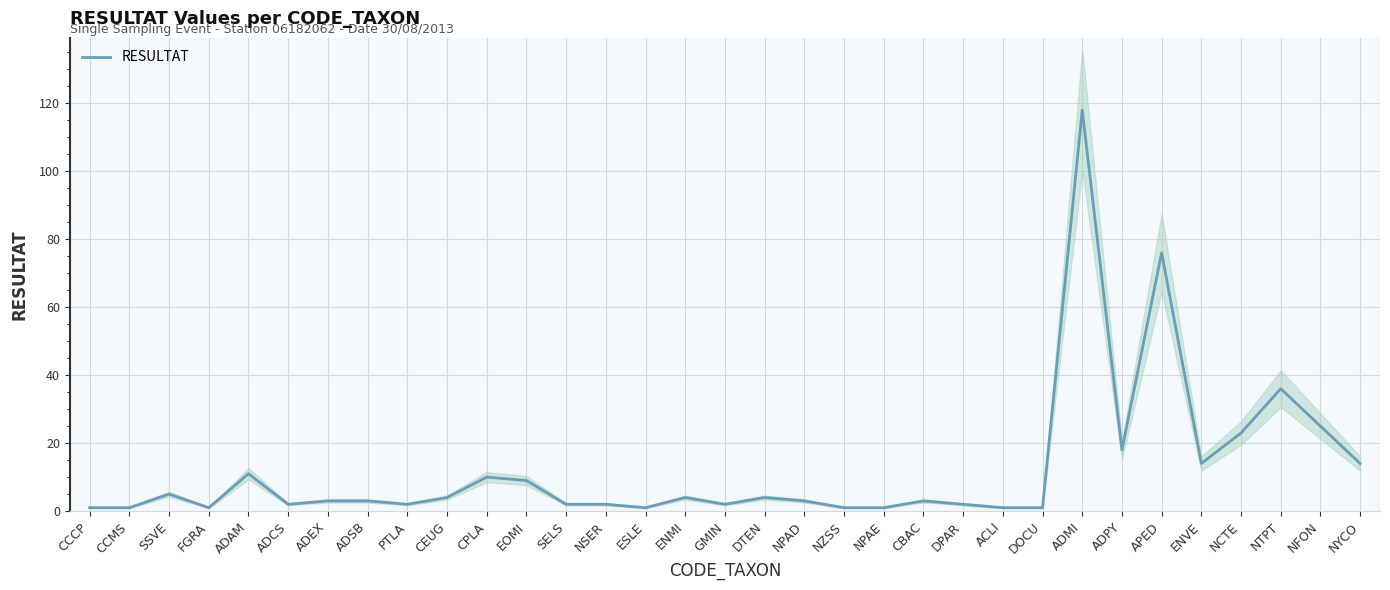

How many lines are shown in the chart?

1